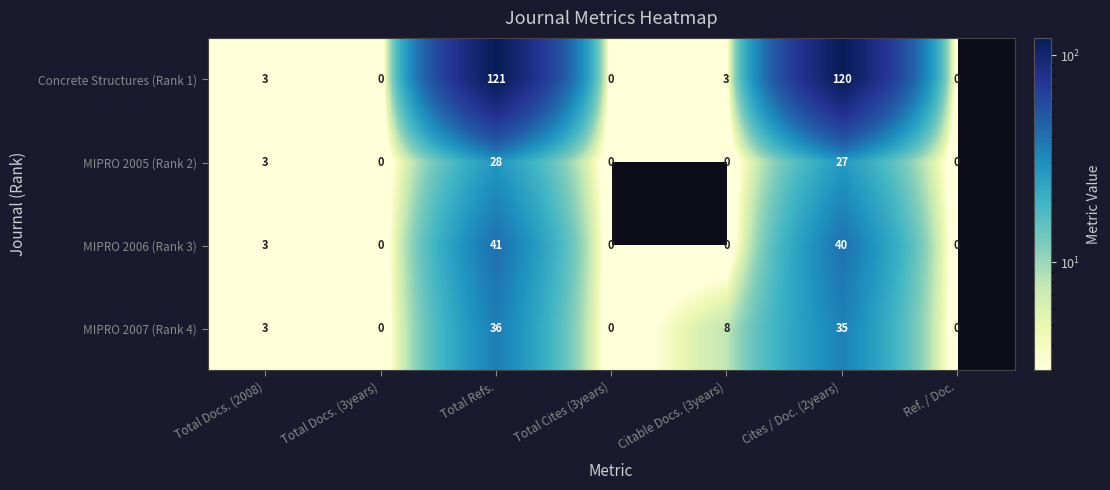

At Total Refs., list the series in order from smallest to largest.

MIPRO 2005 (Rank 2), MIPRO 2007 (Rank 4), MIPRO 2006 (Rank 3), Concrete Structures (Rank 1)